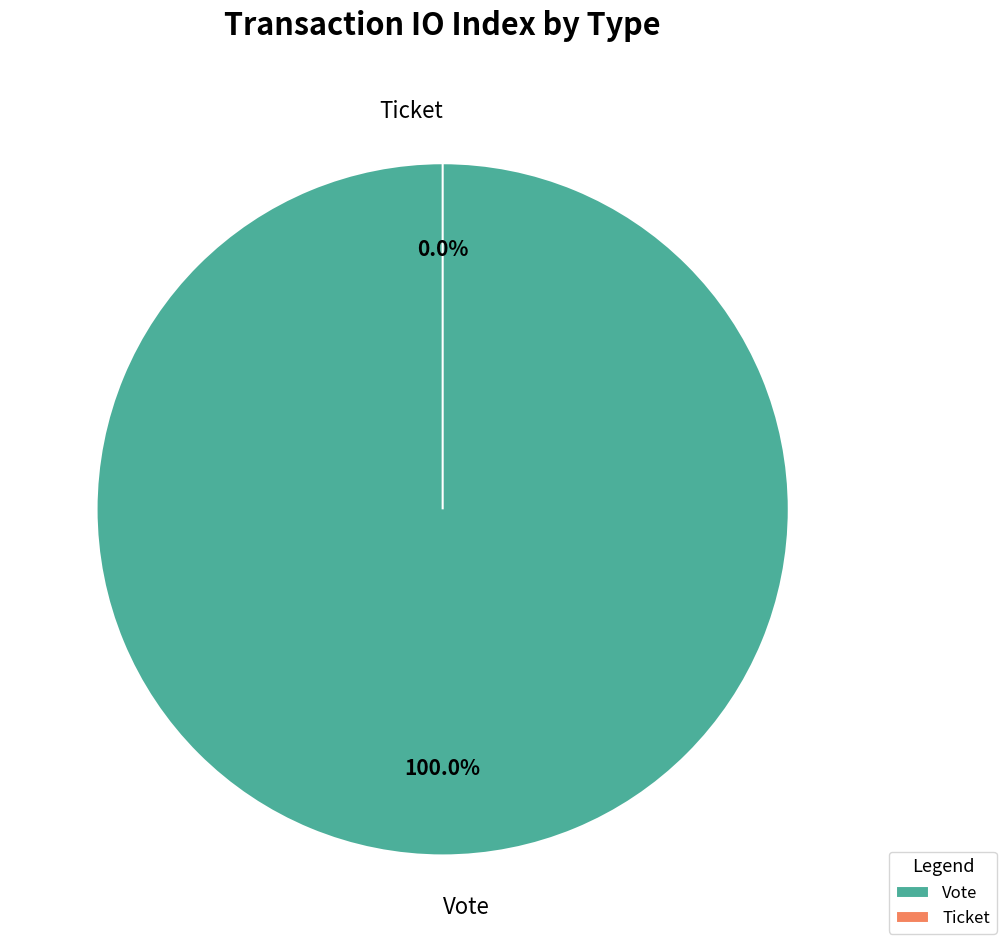

What percentage is the Vote slice, to the nearest percent?

100%